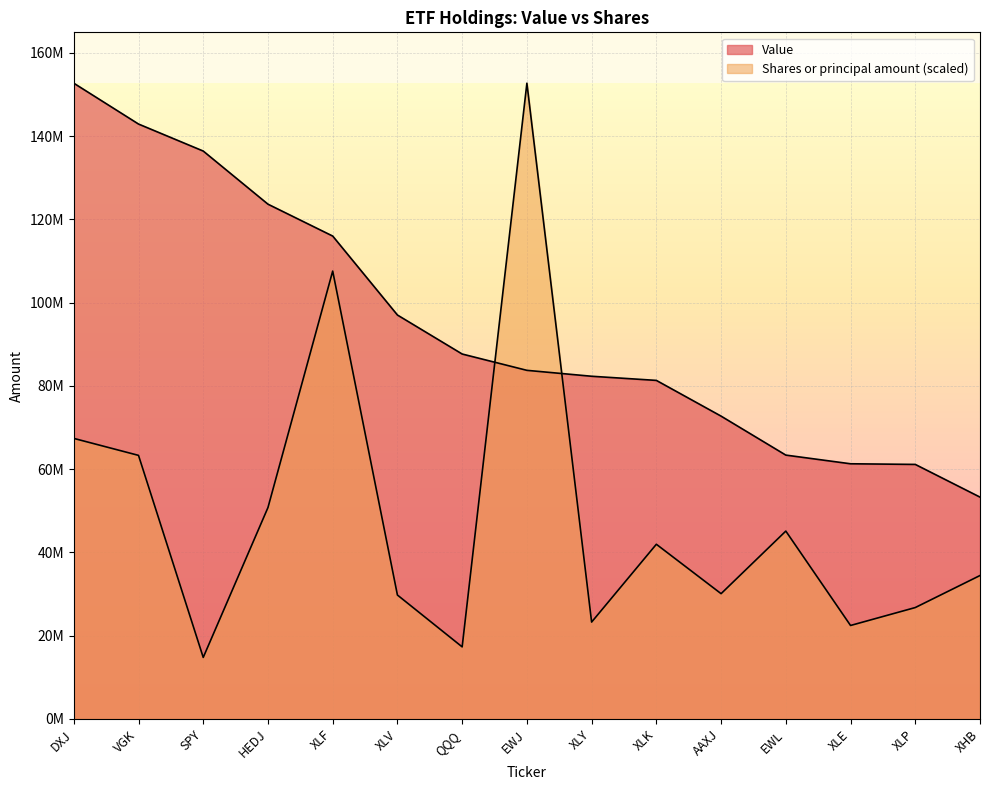

Rank the series by their average value, from lowest to highest.

Shares or principal amount, Value